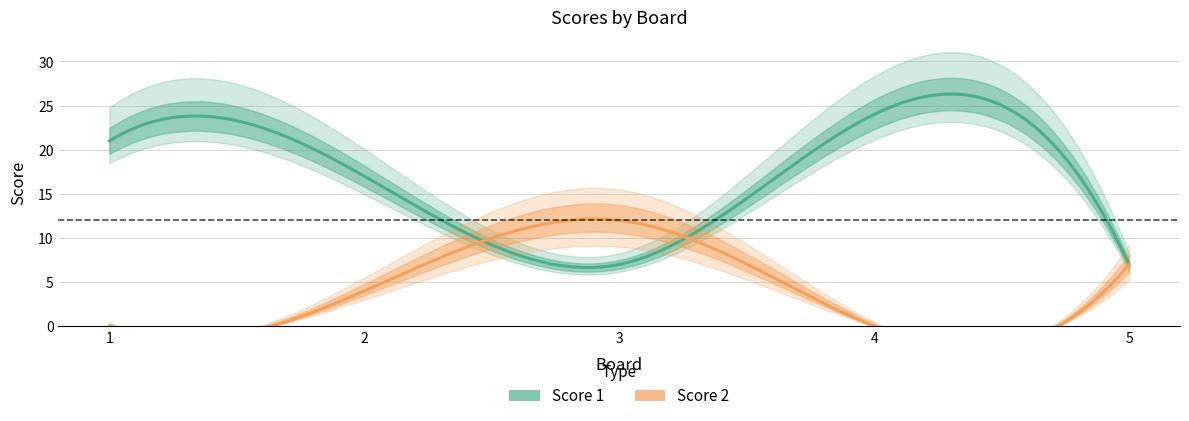

What is the difference between the highest and lowest values at 2?

13